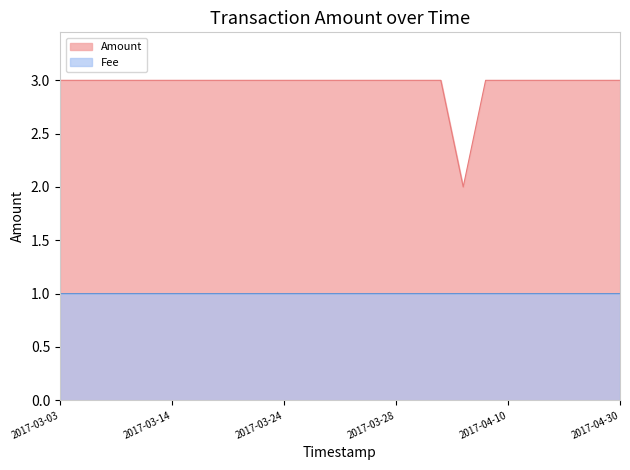

What is the maximum value for Amount?

3.0